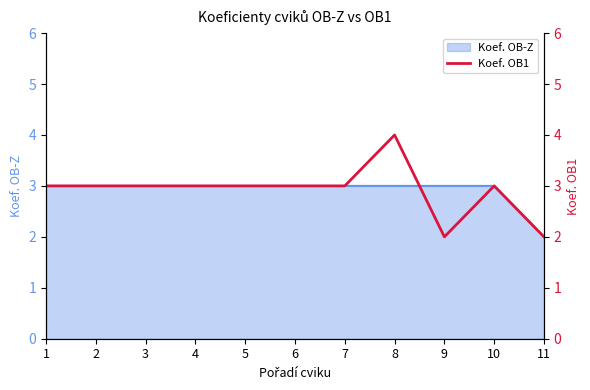

True or false: the data shows 5 at 3.

False